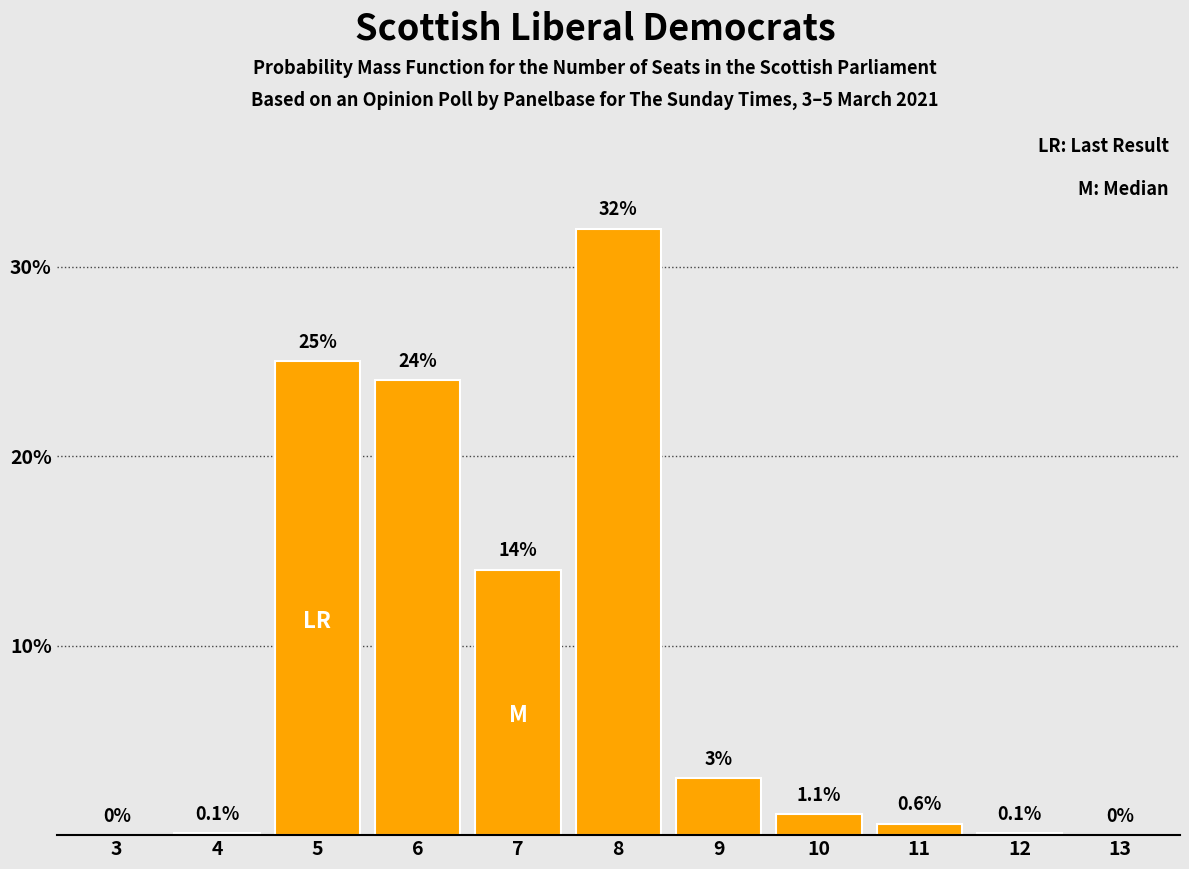

Reading left to right, what are all the values shown in this chart?

3=0.0	4=0.1	5=25.0	6=24.0	7=14.0	8=32.0	9=3.0	10=1.1	11=0.6	12=0.1	13=0.0